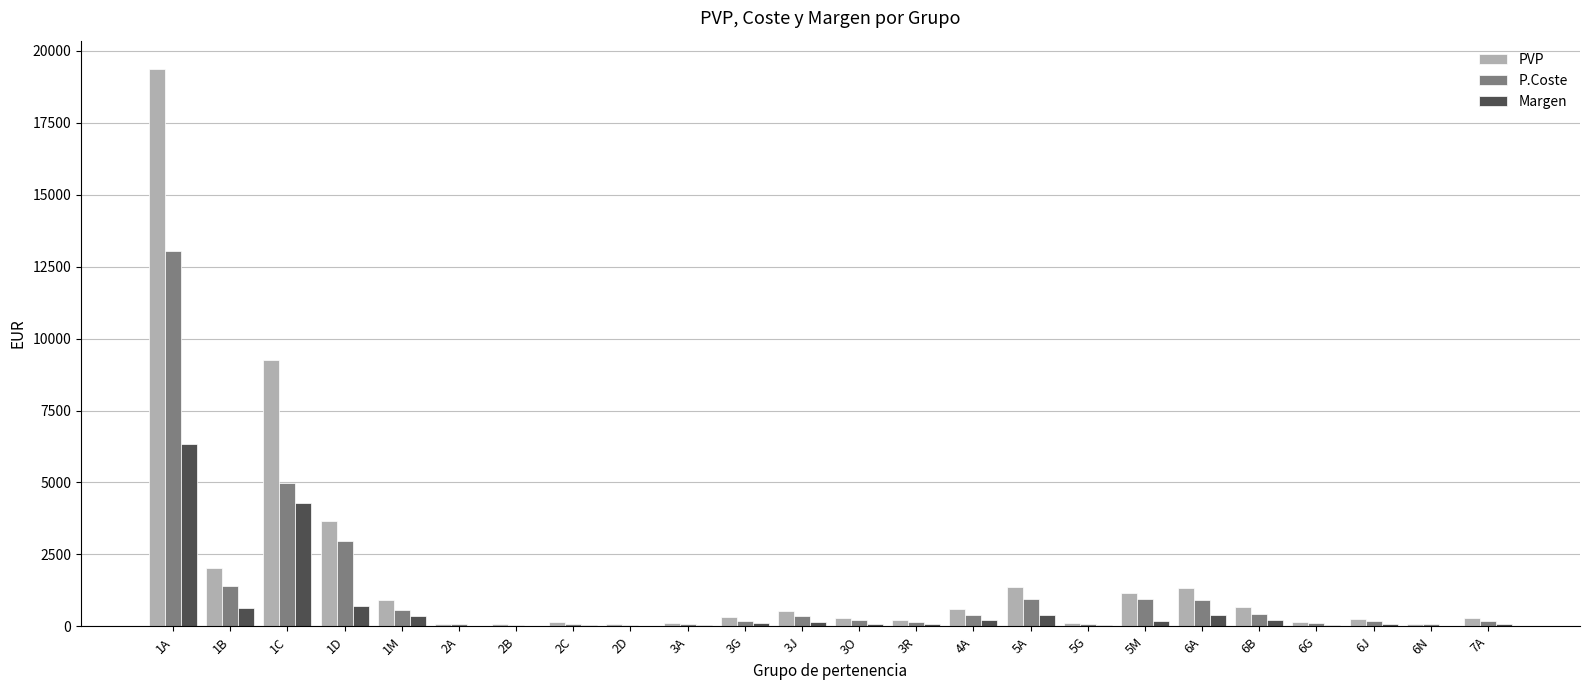

Where is P.Coste nearest to the value 6548?

1C